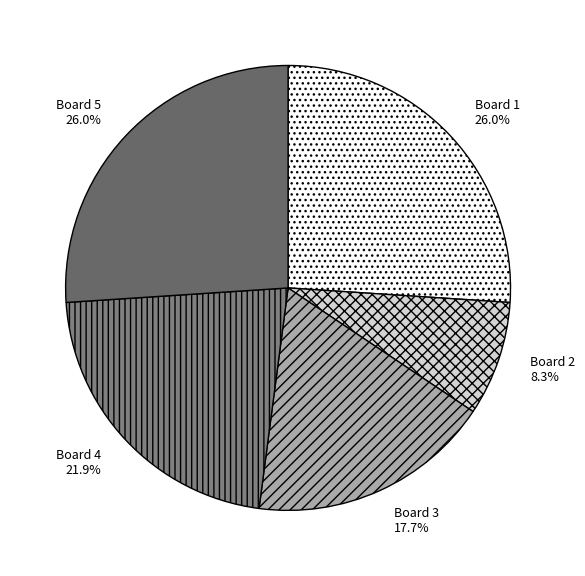

Does any single category account for the majority?

No